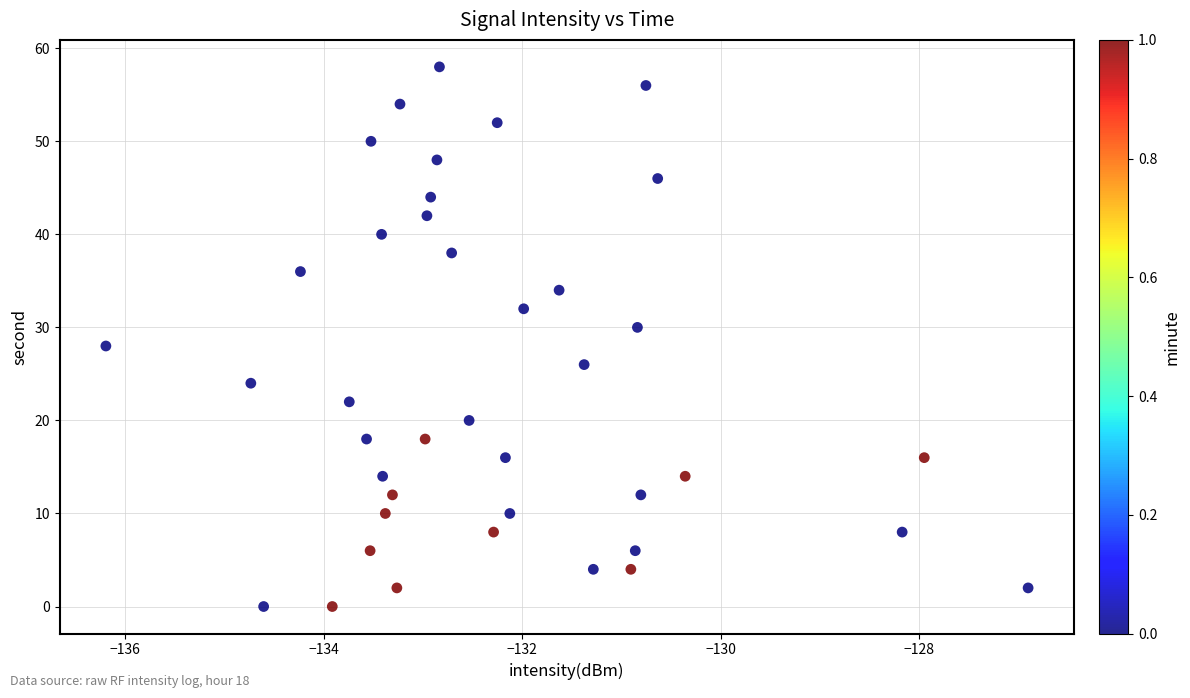

What is the range of Y values (max minus min)?

58